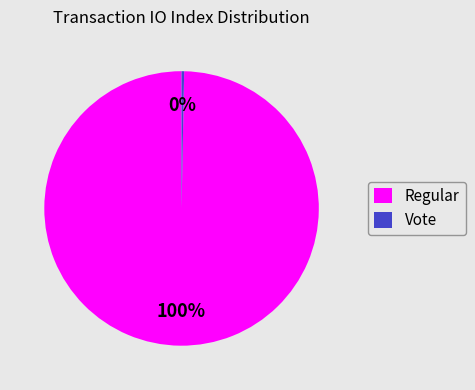

What is the largest slice in the pie chart?

Regular